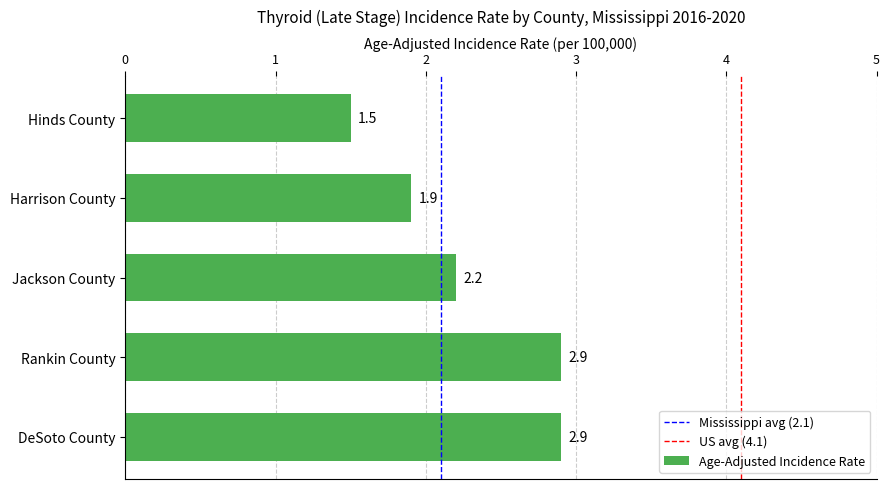

Reading bottom to top, what are all the values shown in this chart?

DeSoto County=2.9	Rankin County=2.9	Jackson County=2.2	Harrison County=1.9	Hinds County=1.5